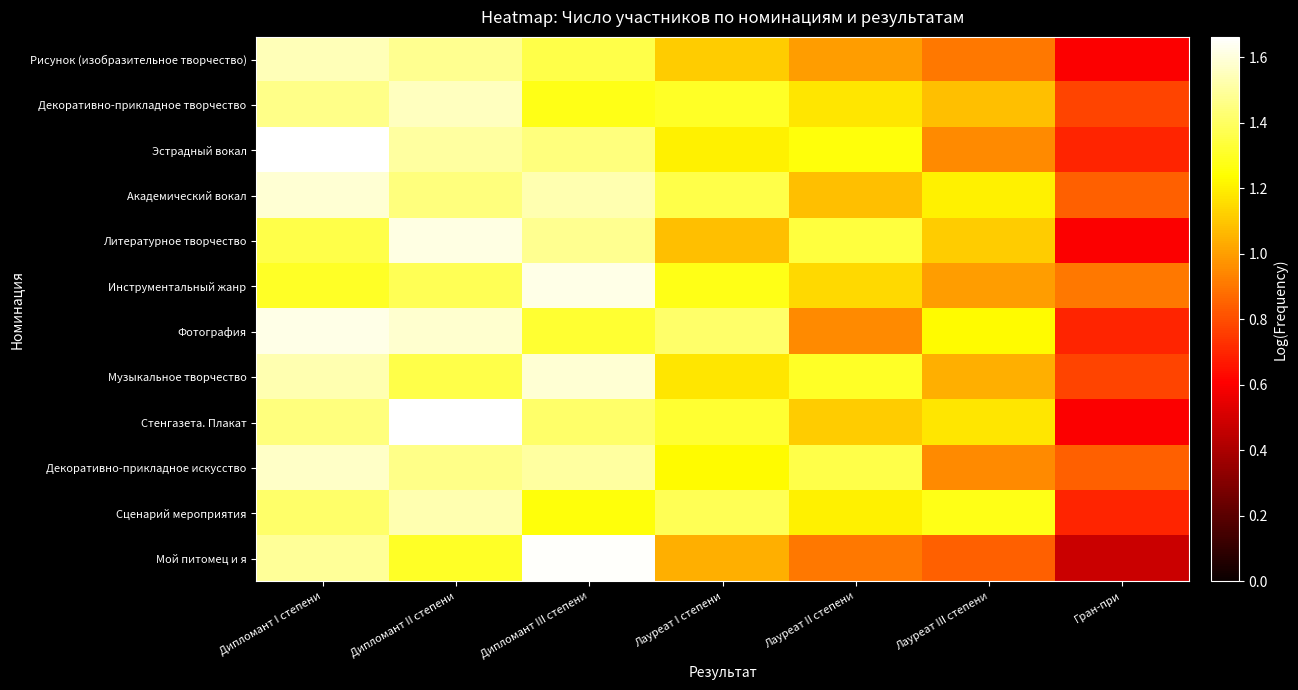

Reading left to right, extract all data points from this chart.

Рисунок (изобразительное творчество): Дипломант I степени=1.5	Дипломант II степени=1.5	Дипломант III степени=1.4	Лауреат I степени=1.1	Лауреат II степени=1.0	Лауреат III степени=0.9	Гран-при=0.6
Декоративно-прикладное творчество: Дипломант I степени=1.5	Дипломант II степени=1.6	Дипломант III степени=1.3	Лауреат I степени=1.3	Лауреат II степени=1.2	Лауреат III степени=1.1	Гран-при=0.8
Эстрадный вокал: Дипломант I степени=1.7	Дипломант II степени=1.5	Дипломант III степени=1.4	Лауреат I степени=1.2	Лауреат II степени=1.3	Лауреат III степени=1.0	Гран-при=0.7
Академический вокал: Дипломант I степени=1.6	Дипломант II степени=1.4	Дипломант III степени=1.5	Лауреат I степени=1.4	Лауреат II степени=1.1	Лауреат III степени=1.2	Гран-при=0.8
Литературное творчество: Дипломант I степени=1.4	Дипломант II степени=1.6	Дипломант III степени=1.5	Лауреат I степени=1.1	Лауреат II степени=1.3	Лауреат III степени=1.1	Гран-при=0.6
Инструментальный жанр: Дипломант I степени=1.3	Дипломант II степени=1.4	Дипломант III степени=1.6	Лауреат I степени=1.3	Лауреат II степени=1.1	Лауреат III степени=1.0	Гран-при=0.9
Фотография: Дипломант I степени=1.6	Дипломант II степени=1.6	Дипломант III степени=1.3	Лауреат I степени=1.4	Лауреат II степени=1.0	Лауреат III степени=1.2	Гран-при=0.7
Музыкальное творчество: Дипломант I степени=1.5	Дипломант II степени=1.4	Дипломант III степени=1.6	Лауреат I степени=1.2	Лауреат II степени=1.3	Лауреат III степени=1.0	Гран-при=0.8
Стенгазета. Плакат: Дипломант I степени=1.4	Дипломант II степени=1.7	Дипломант III степени=1.4	Лауреат I степени=1.3	Лауреат II степени=1.1	Лауреат III степени=1.2	Гран-при=0.6
Декоративно-прикладное искусство: Дипломант I степени=1.6	Дипломант II степени=1.5	Дипломант III степени=1.5	Лауреат I степени=1.2	Лауреат II степени=1.4	Лауреат III степени=1.0	Гран-при=0.8
Сценарий мероприятия: Дипломант I степени=1.4	Дипломант II степени=1.5	Дипломант III степени=1.3	Лауреат I степени=1.4	Лауреат II степени=1.2	Лауреат III степени=1.3	Гран-при=0.7
Мой питомец и я: Дипломант I степени=1.5	Дипломант II степени=1.3	Дипломант III степени=1.7	Лауреат I степени=1.0	Лауреат II степени=0.9	Лауреат III степени=0.8	Гран-при=0.5